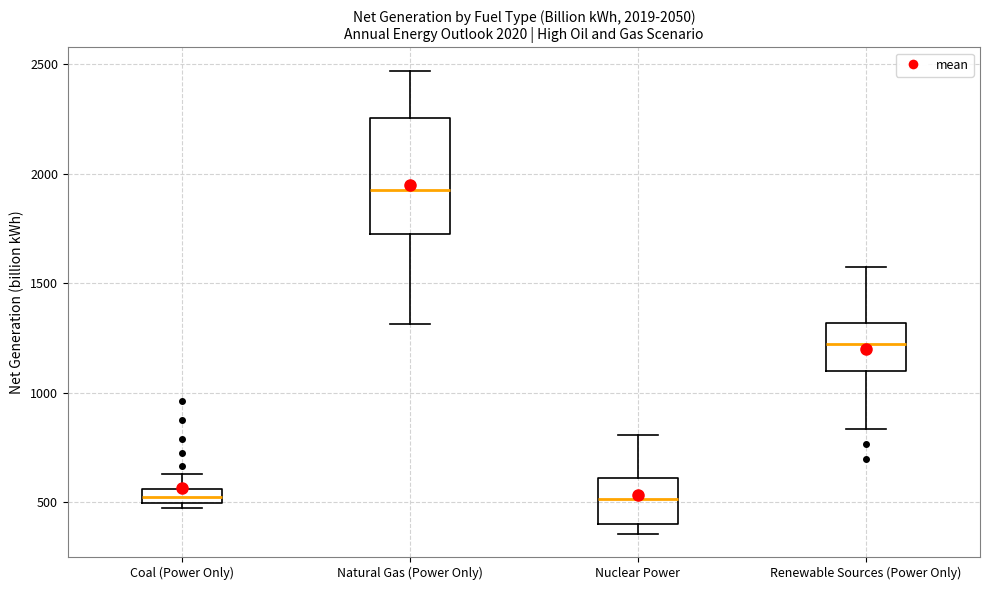

Which box is the tallest, from its lower edge to its upper edge?

Natural Gas (Power Only)